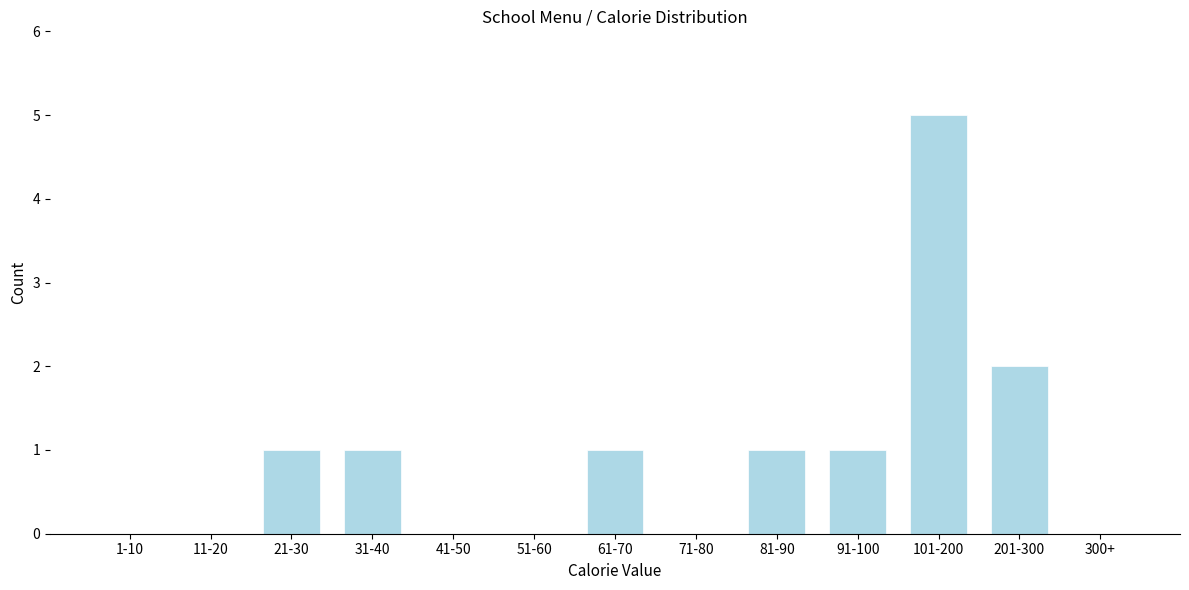

Reading left to right, transcribe all the data shown in this chart.

1-10=0	11-20=0	21-30=1	31-40=1	41-50=0	51-60=0	61-70=1	71-80=0	81-90=1	91-100=1	101-200=5	201-300=2	300+=0